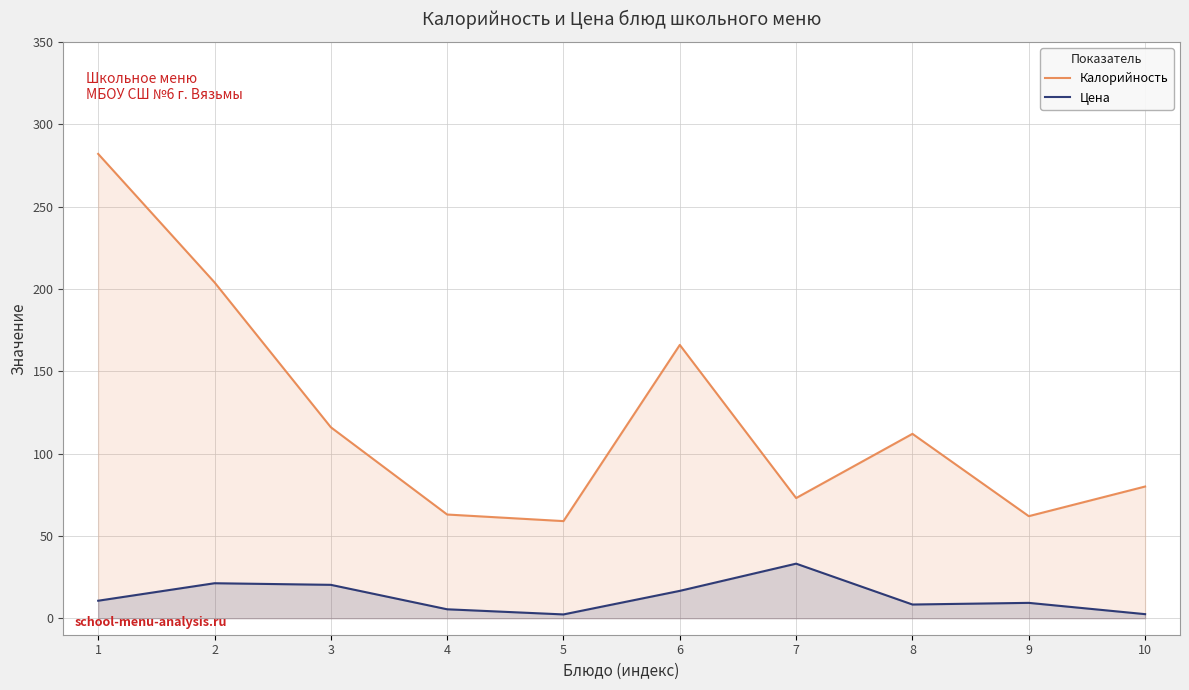

Where does the Калорийность series first go above 112?

1